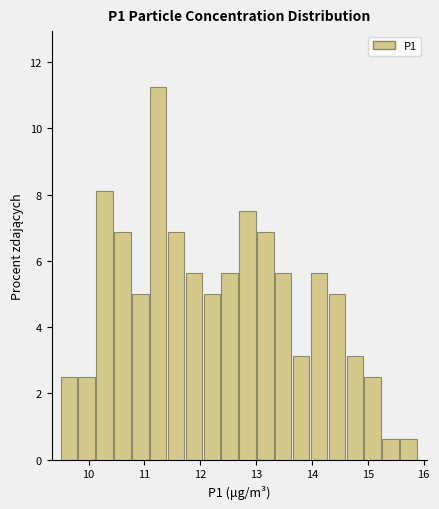

Read against the x-axis, roughly where is the centre of the tallest bar?

11.2